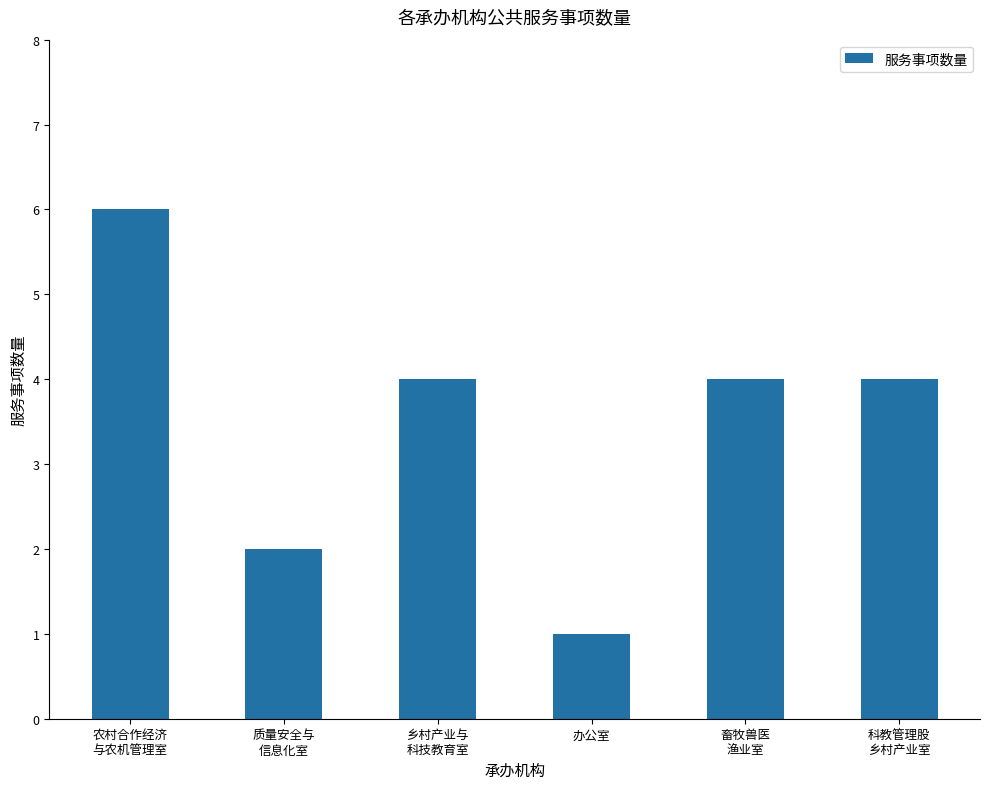

Approximately how many times larger is the value at 科教管理股
乡村产业室 compared to 办公室?

4.0